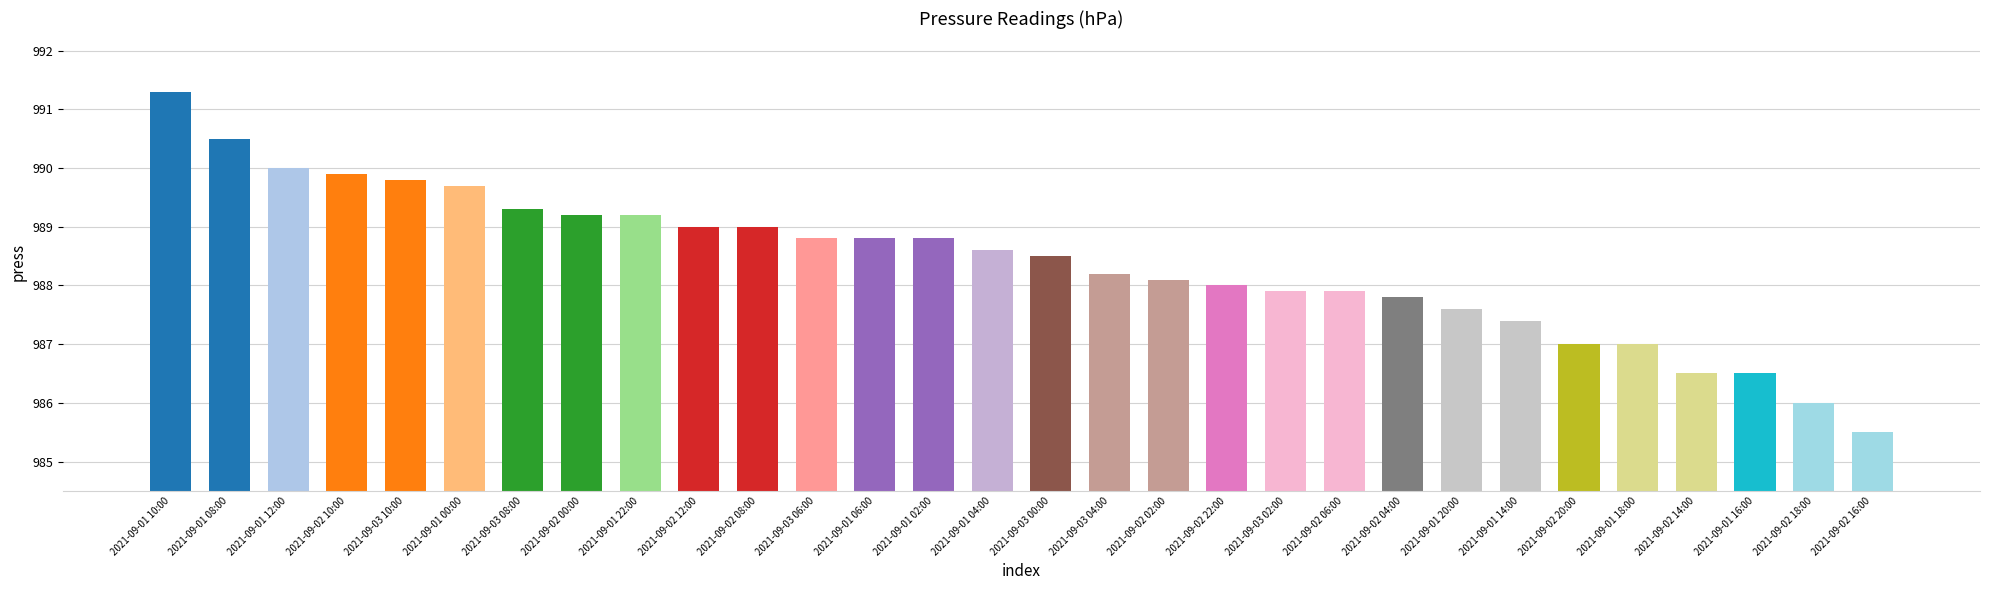

What is the difference between the second highest and second lowest values?

4.5